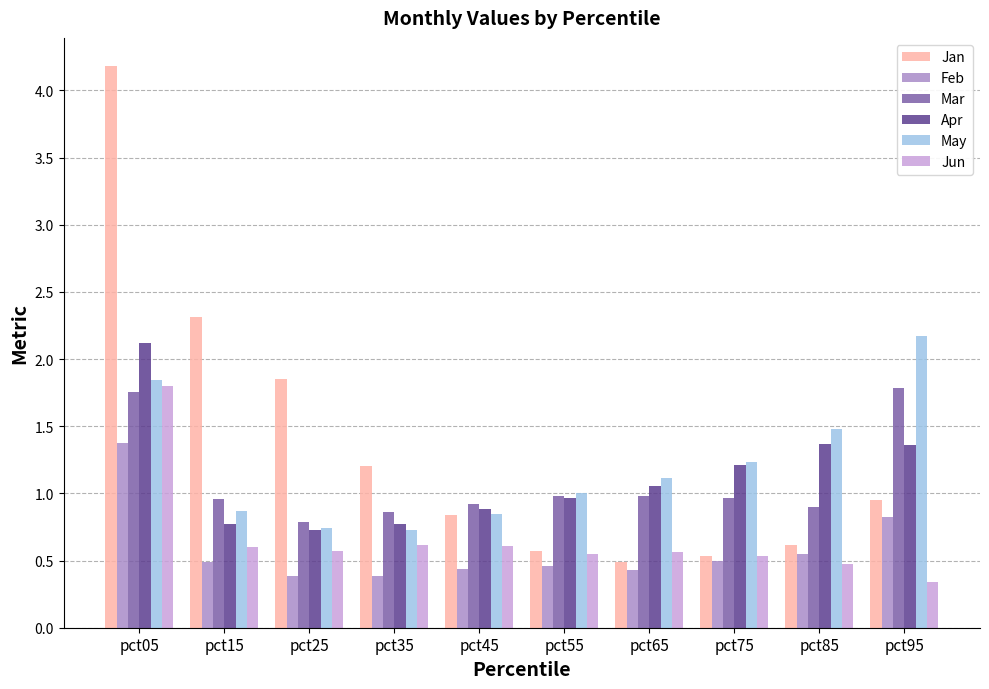

Which series changed the most between pct45 and pct85?

May